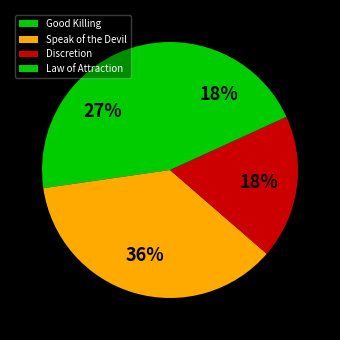

To the nearest percent, what portion does Speak of the Devil represent?

36%